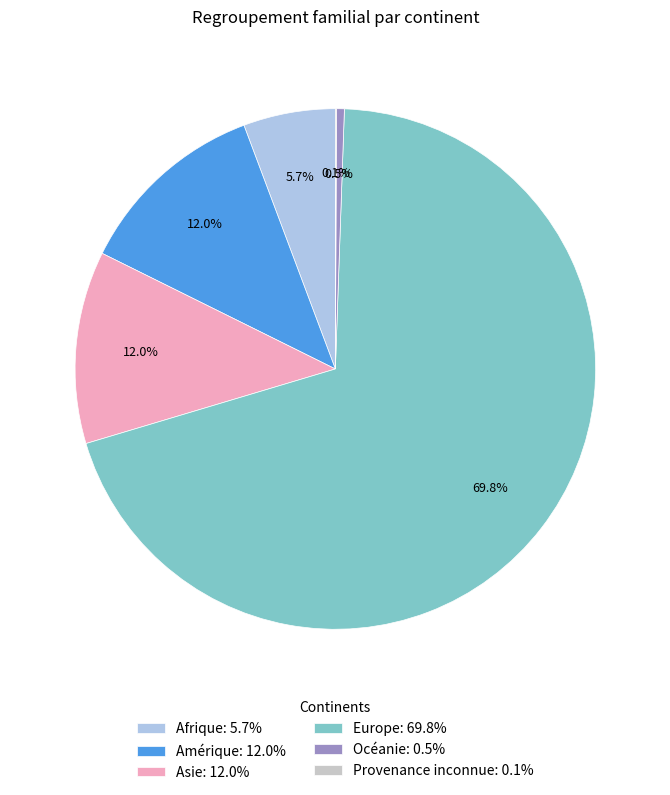

Approximately how many times larger is the value at Europe compared to Océanie?

143.5